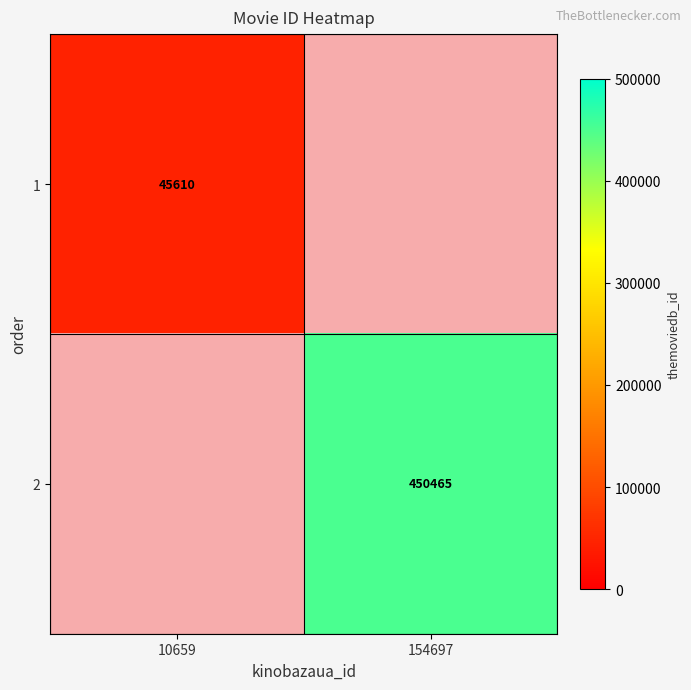

Which has a higher value, 154697 or 10659?

10659